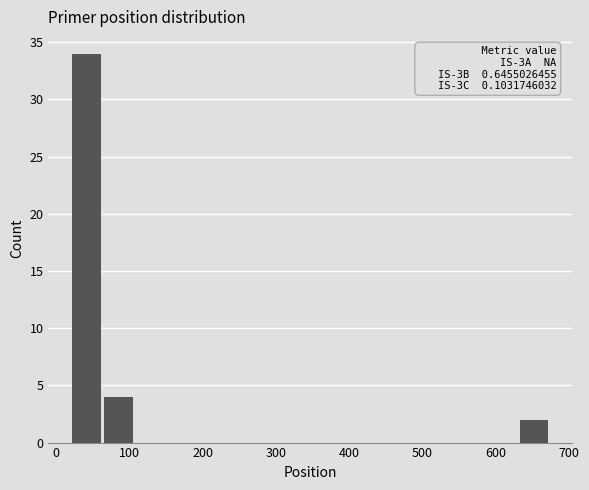

Which range on the x-axis has the tallest bar?

20 to 70